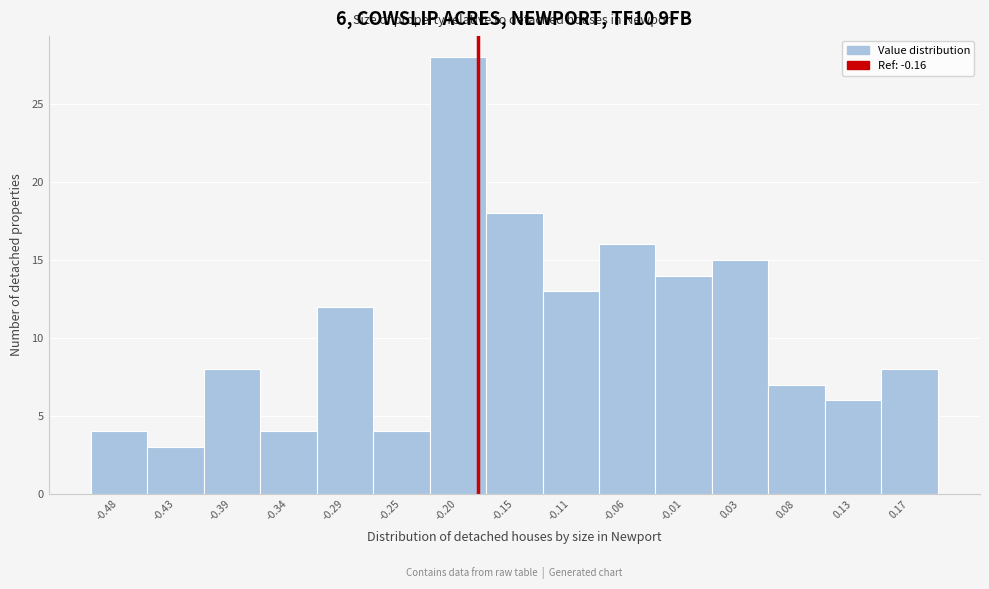

Reading left to right, transcribe all the data shown in this chart.

4	3	8	4	12	4	28	18	13	16	14	15	7	6	8